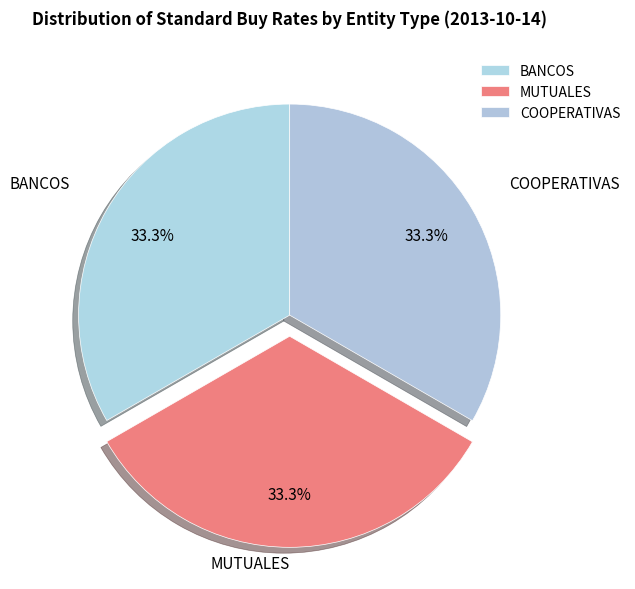

Is there any slice that represents more than half of the pie?

No